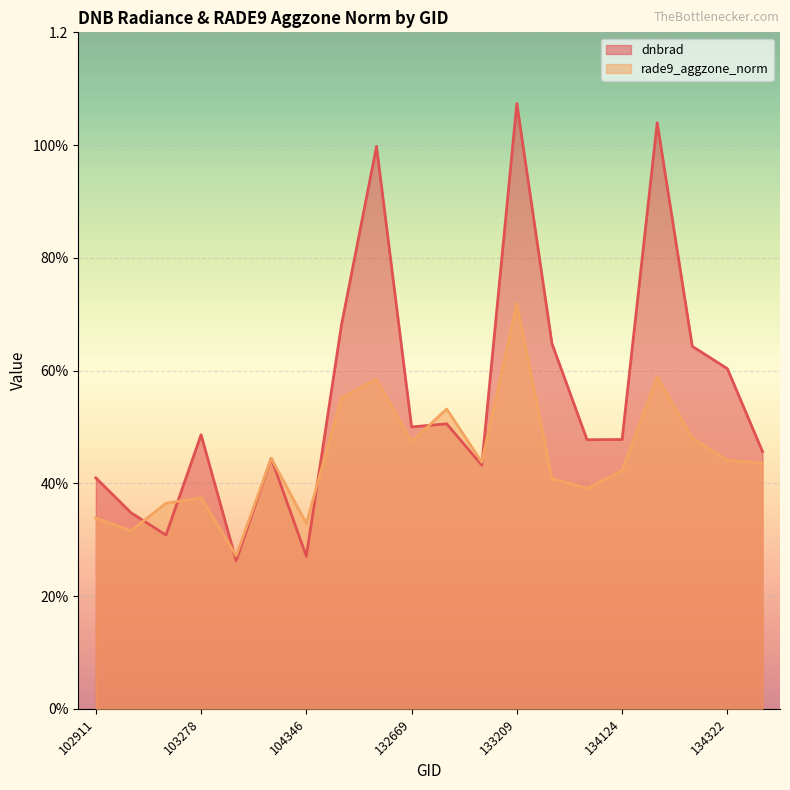

How many times do dnbrad and rade9_aggzone_norm cross each other?

8